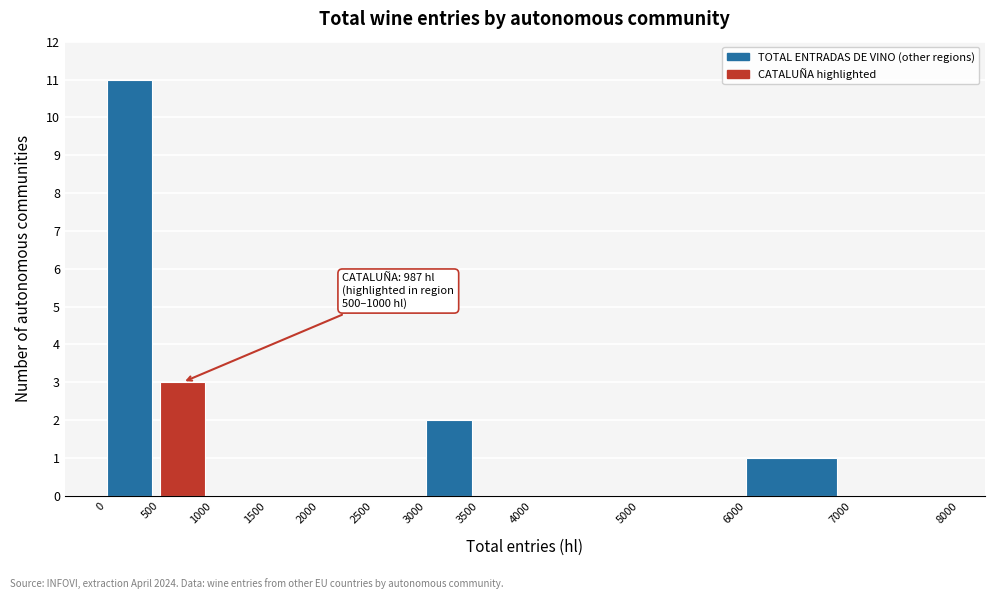

Over which range of the x-axis is the bar tallest?

0 to 500